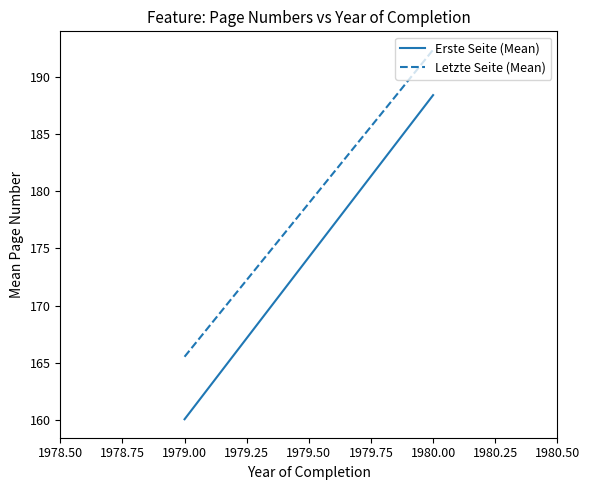

What is the sum of all Erste Seite (Mean) values?

348.5